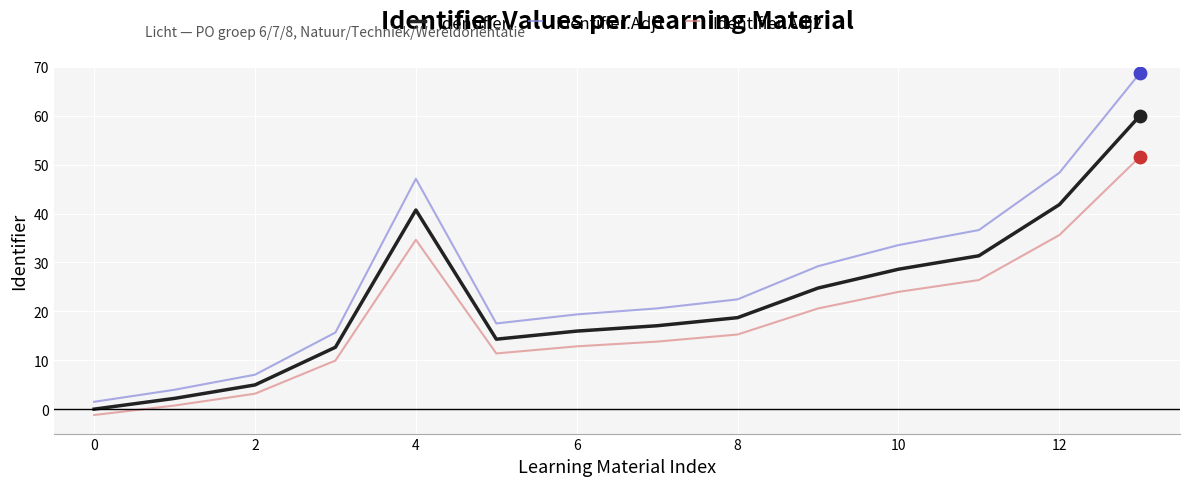

Which series has the largest range (max minus min)?

Identifier.Adj1